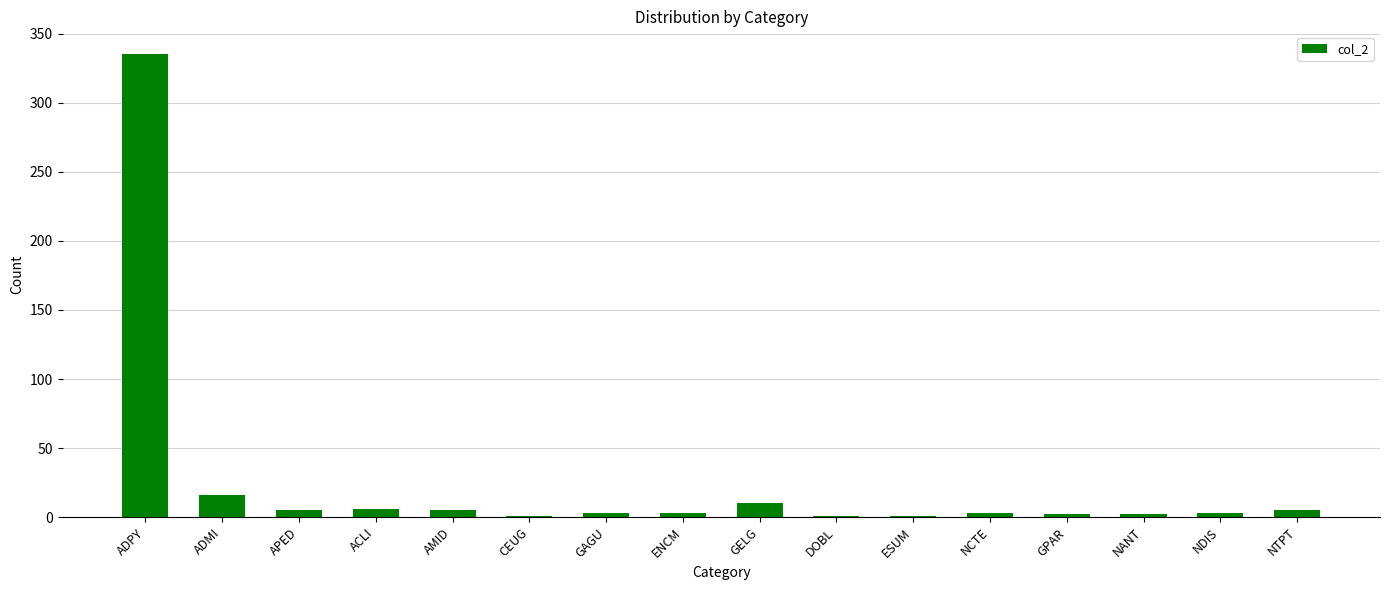

The chart shows a value of 3 at NCTE. True or false?

True